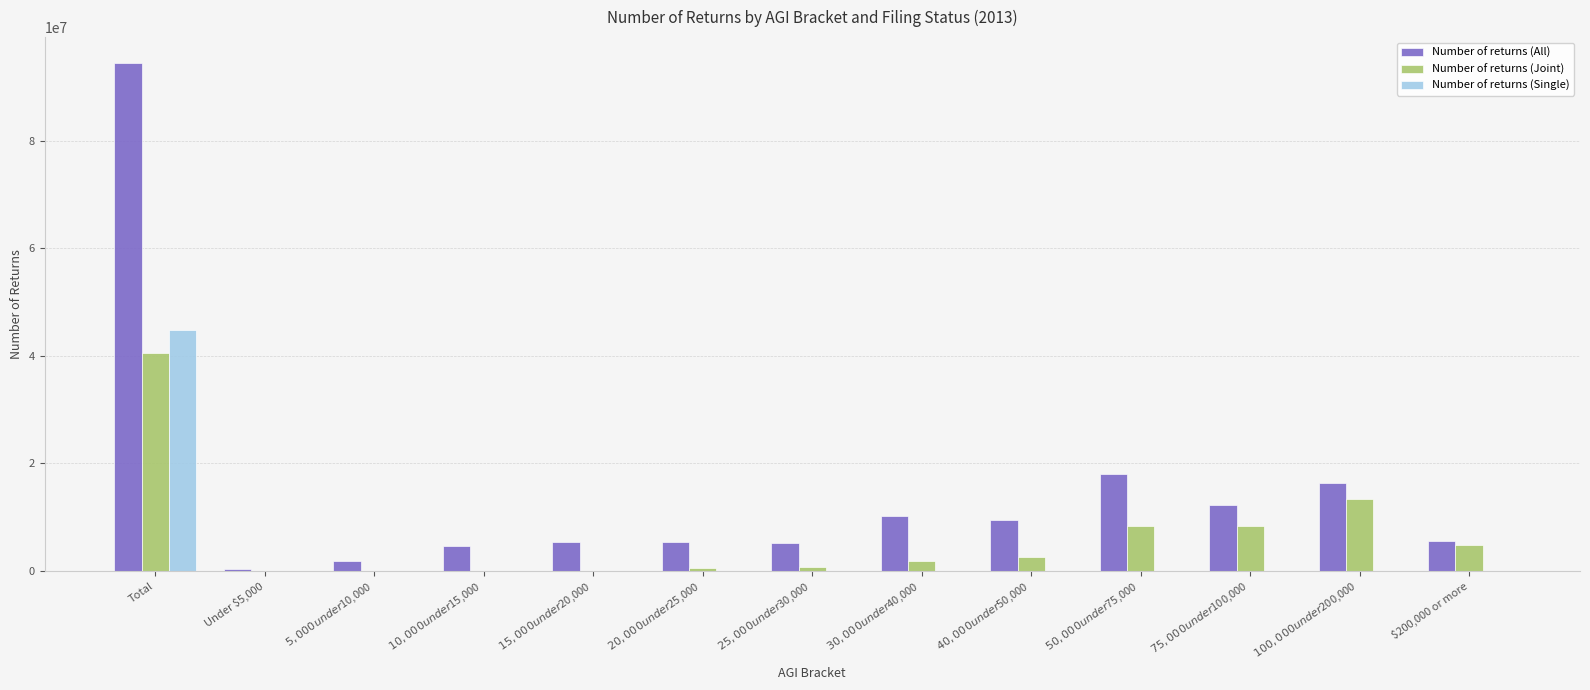

At which label does Number of returns (All) reach its peak?

Total